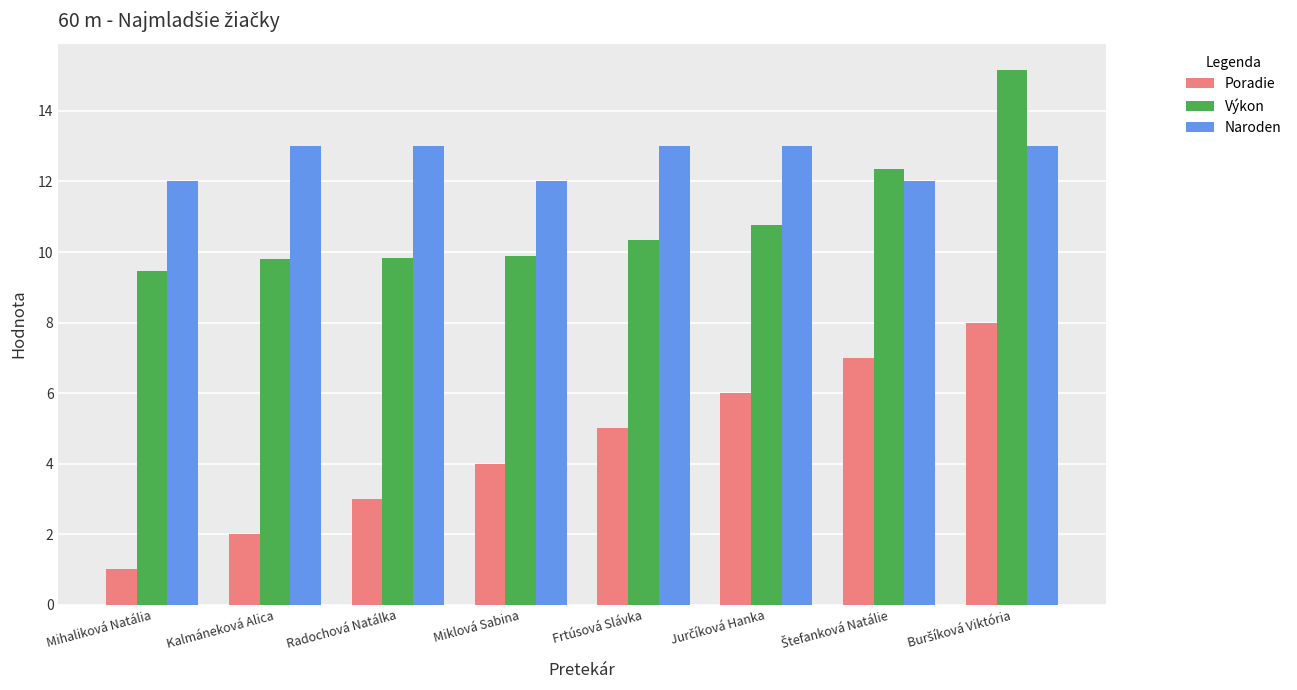

What is the sum of all Naroden values?

101.0